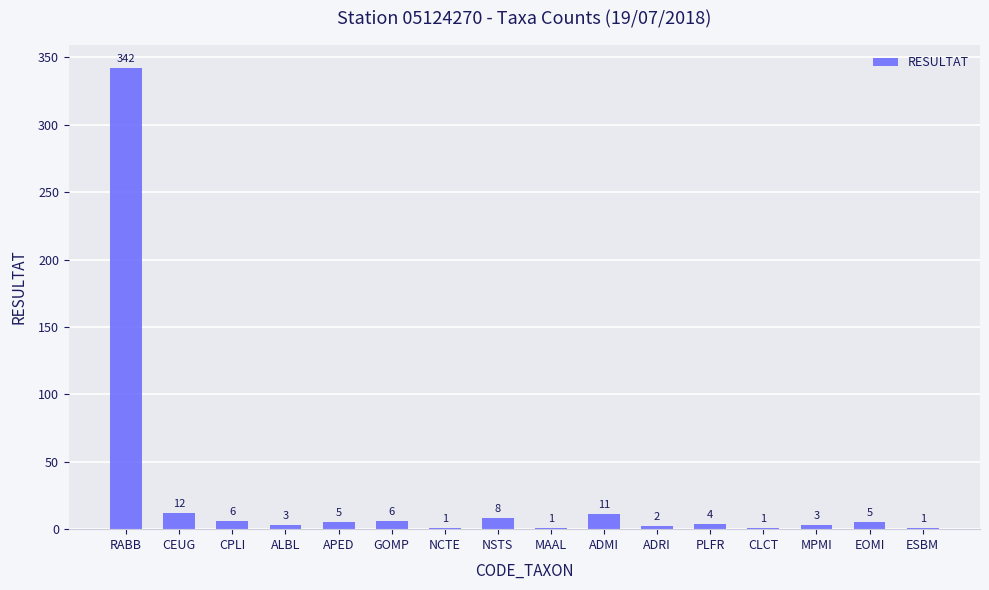

At which category does the chart reach its peak across all series?

RABB